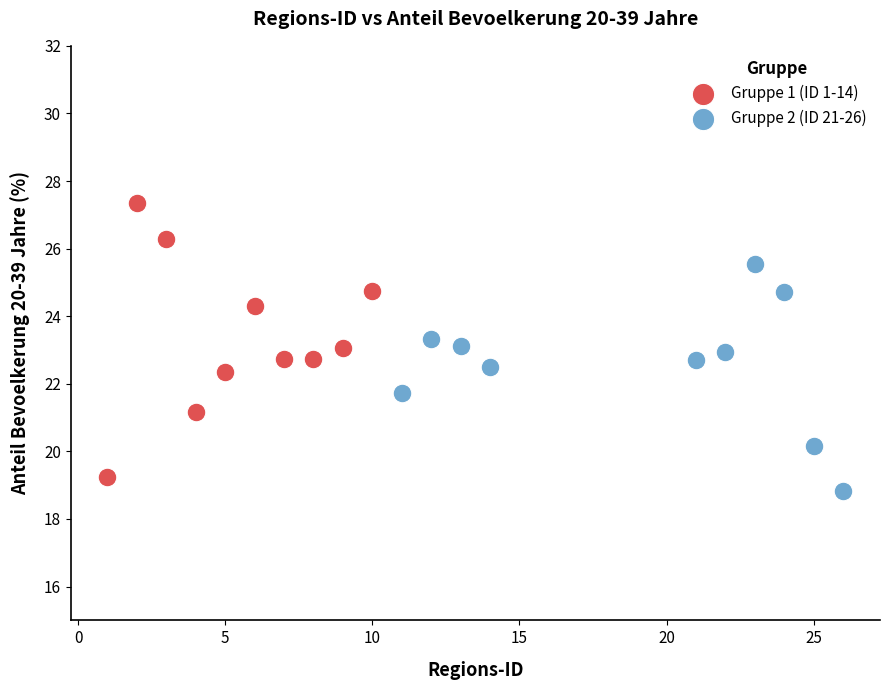

Which series has the widest spread of Y values?

Gruppe 1 (ID 1-14)